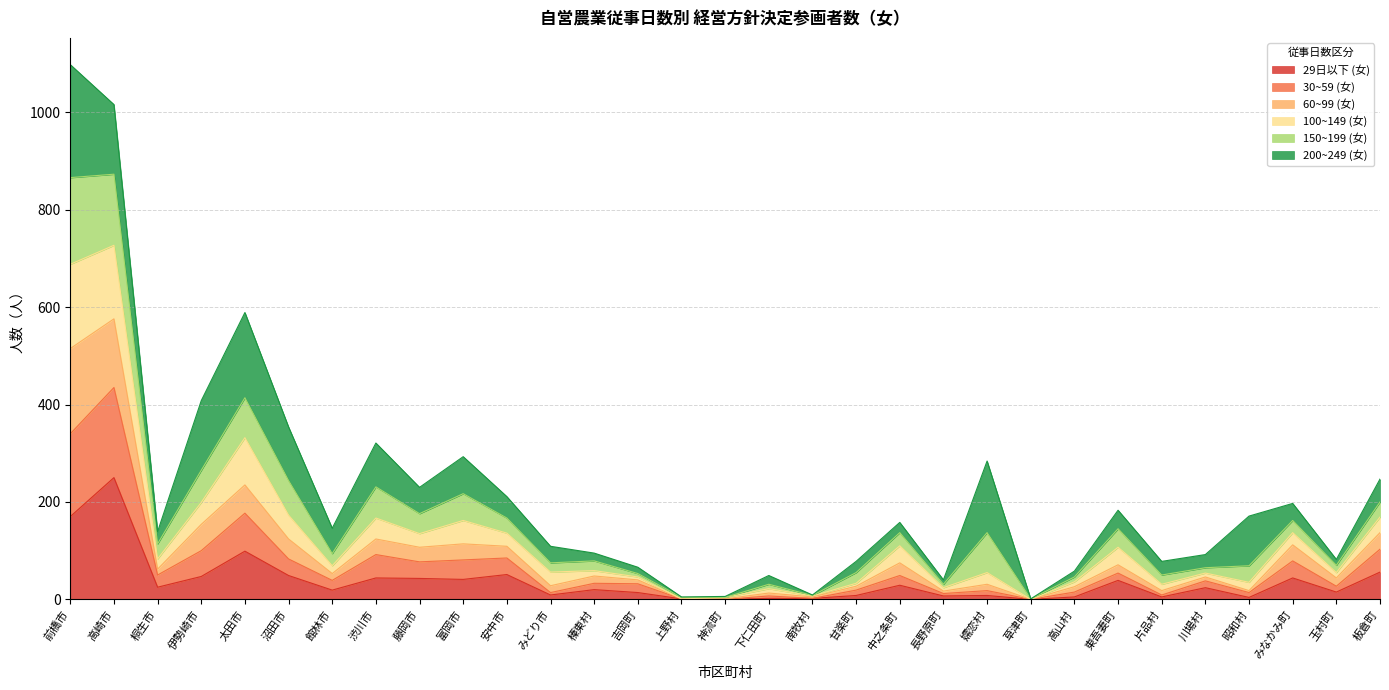

What is the label of the 10th point from the left?

富岡市